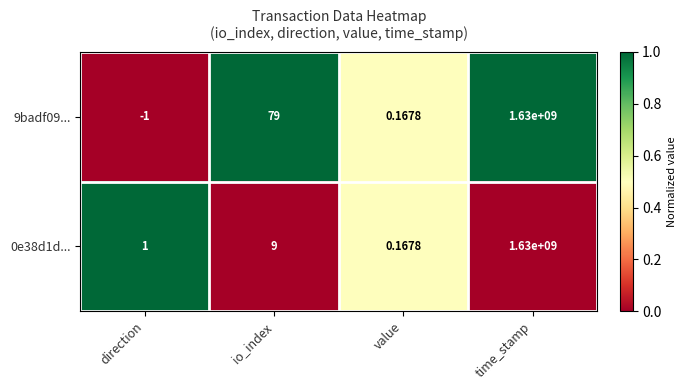

At which category is the sum across all series the highest?

time_stamp